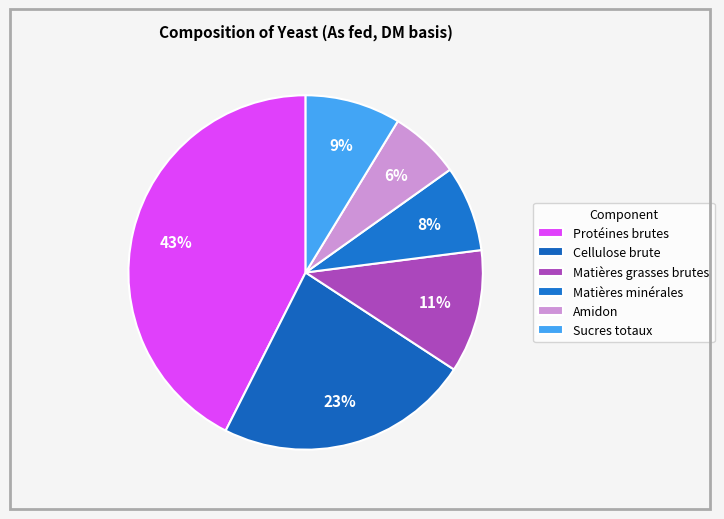

Is Cellulose brute the majority of the pie?

No